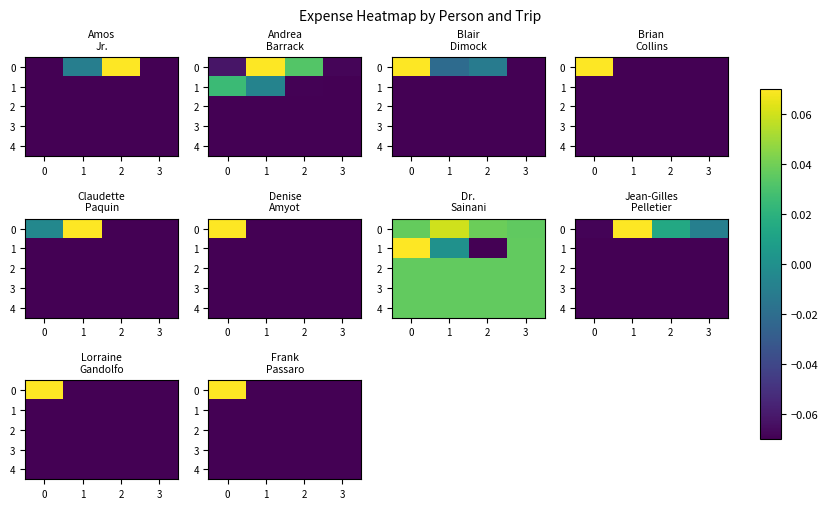

The 0 series shows -0.0 at 3. True or false?

False